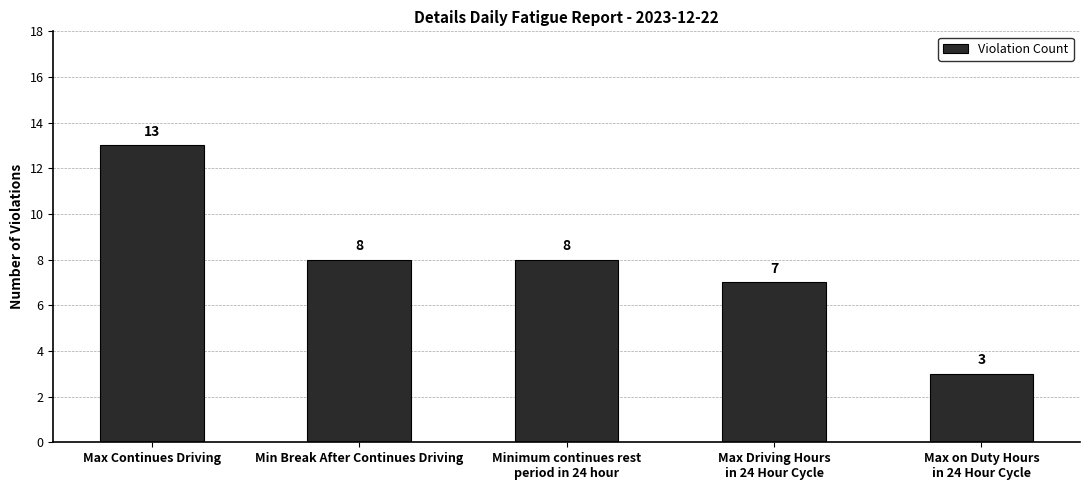

What is the difference between the maximum and minimum values?

10